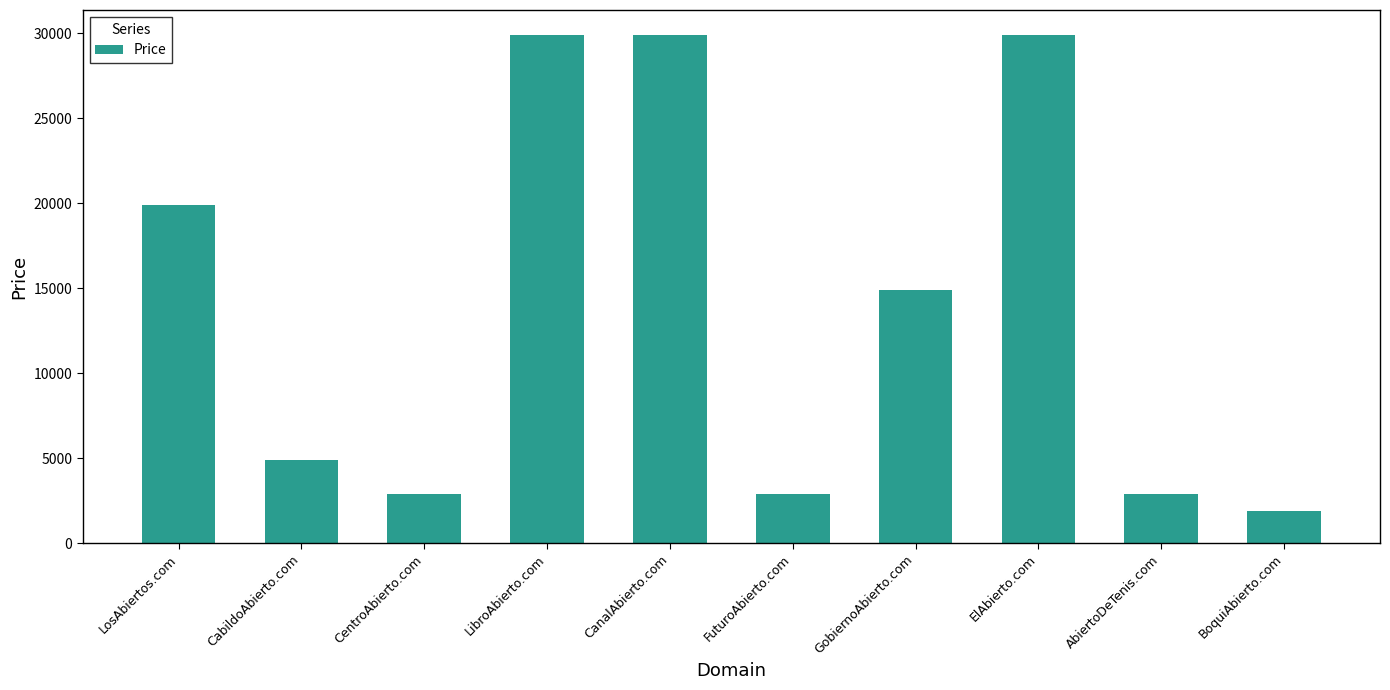

True or false: the data shows 29888 at LibroAbierto.com.

True